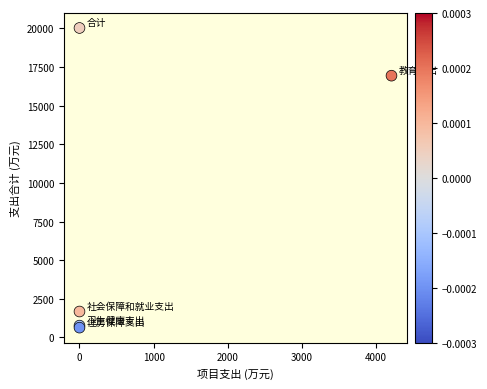

What Y value in the scatter plot is closest to 10327?

16933.5